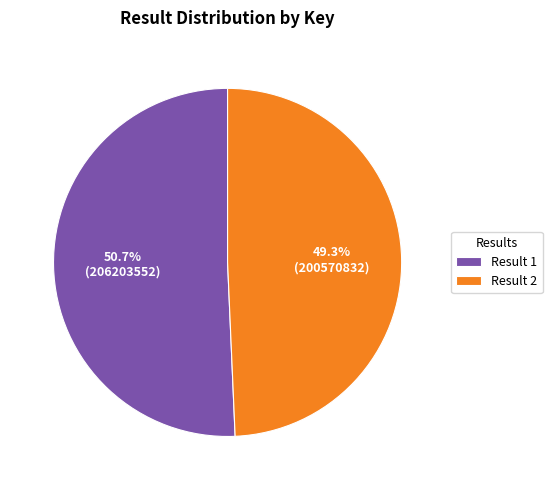

To the nearest percent, what is the difference between the largest and smallest slice percentages?

1%